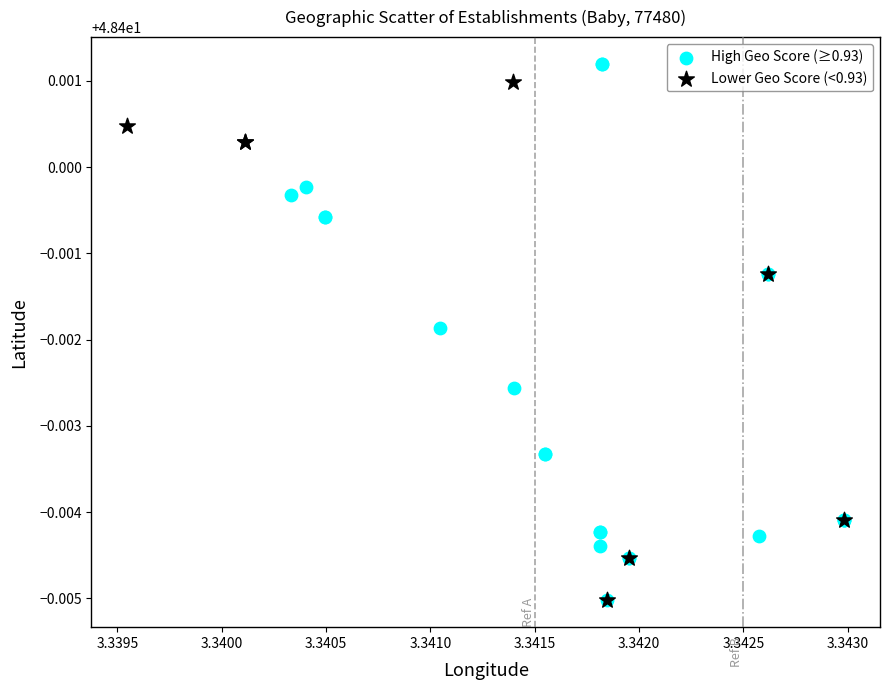

Which series has the largest Y range (max minus min)?

High Geo Score (≥0.93)